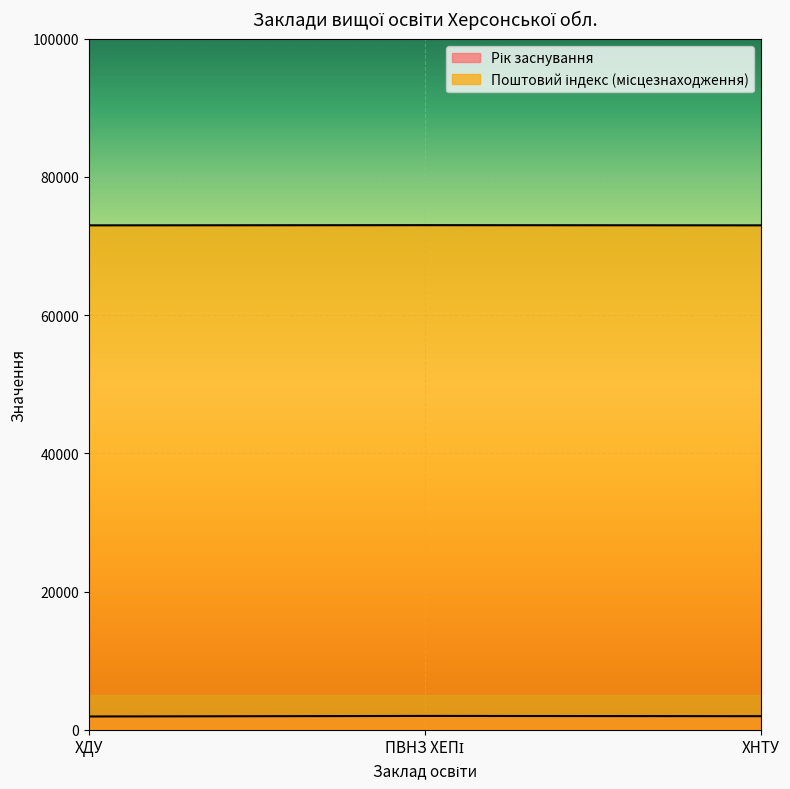

Is the value of Поштовий індекс (місцезнаходження) at ХНТУ greater than the value of Рік заснування at ХНТУ?

Yes